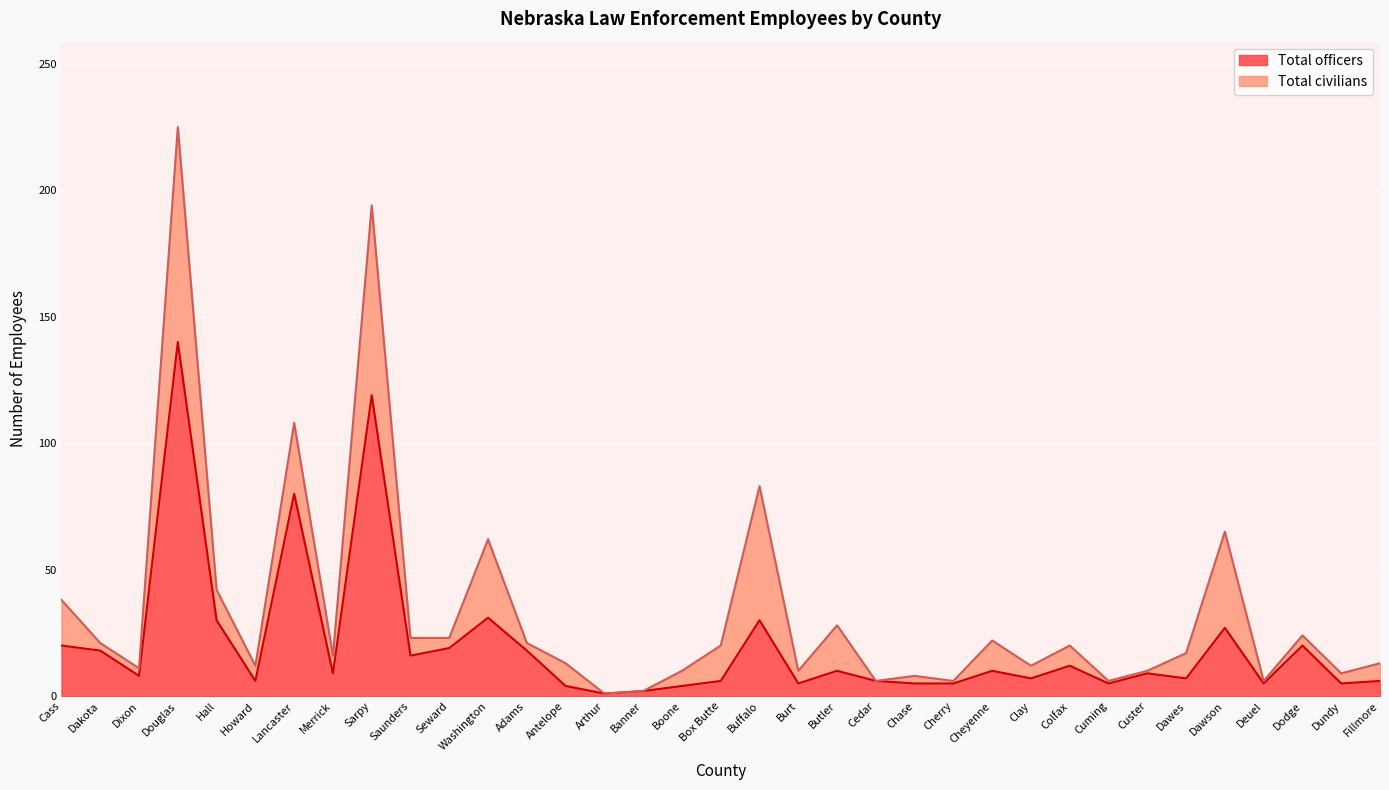

True or false: there are more than 1 points higher than both neighbors.

True